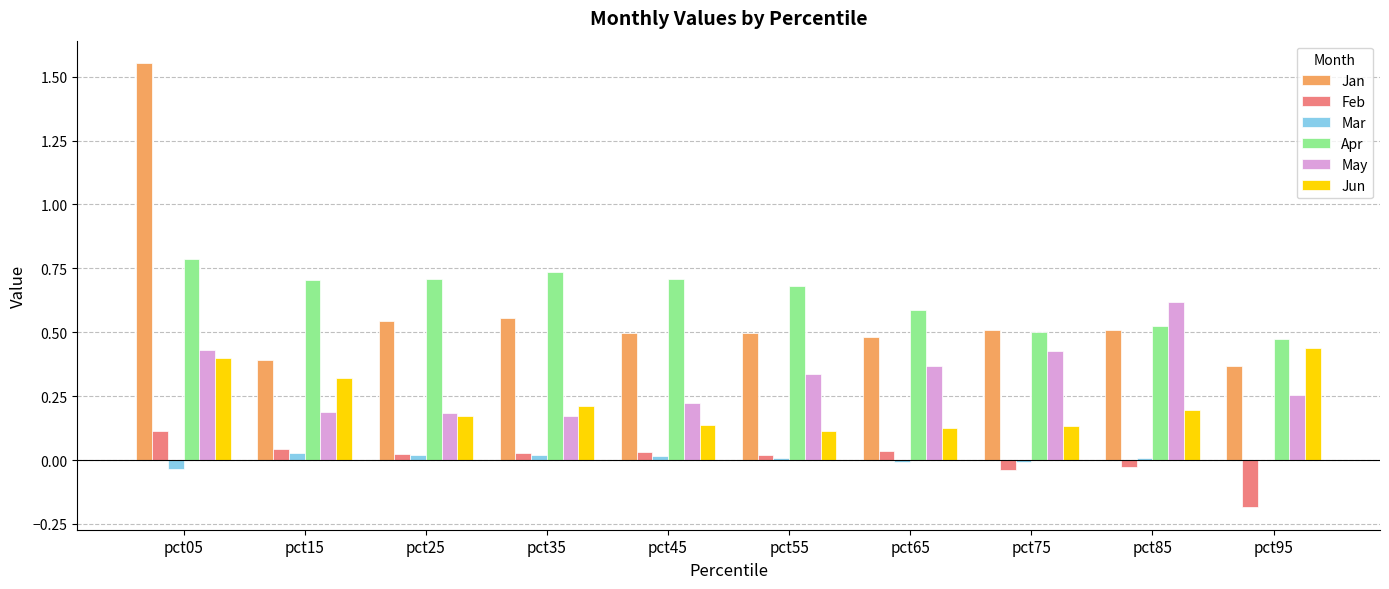

What is the sum of all Apr values?

6.4